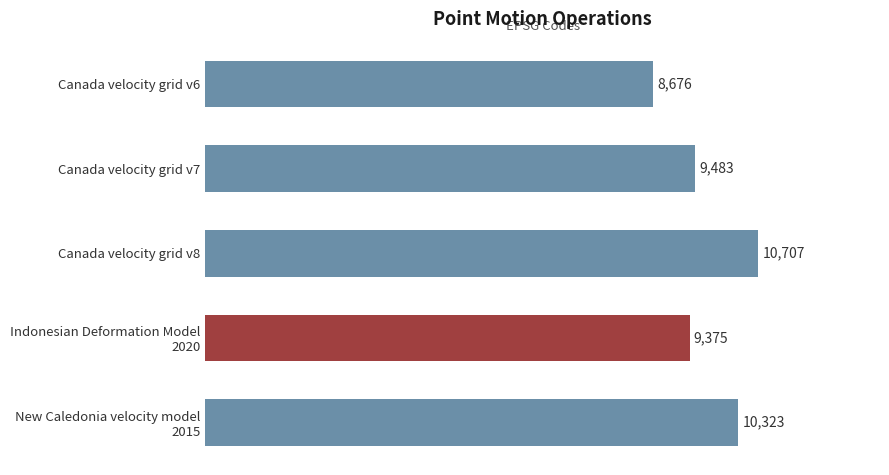

List the labels in order of value, largest first.

Canada velocity grid v8, New Caledonia velocity model
2015, Canada velocity grid v7, Indonesian Deformation Model
2020, Canada velocity grid v6